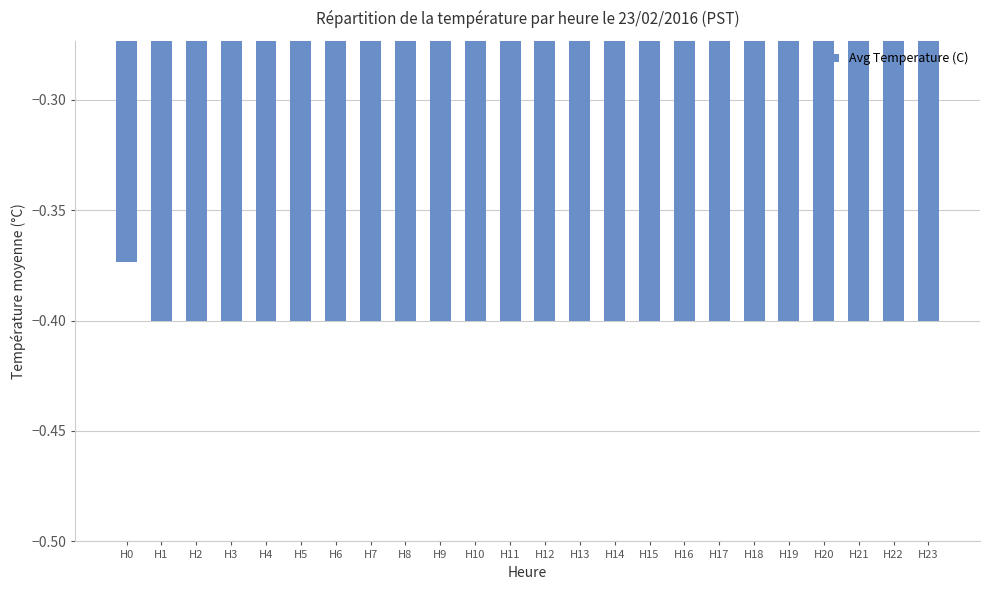

What is the sum of the values at H9 and H1?

-0.8